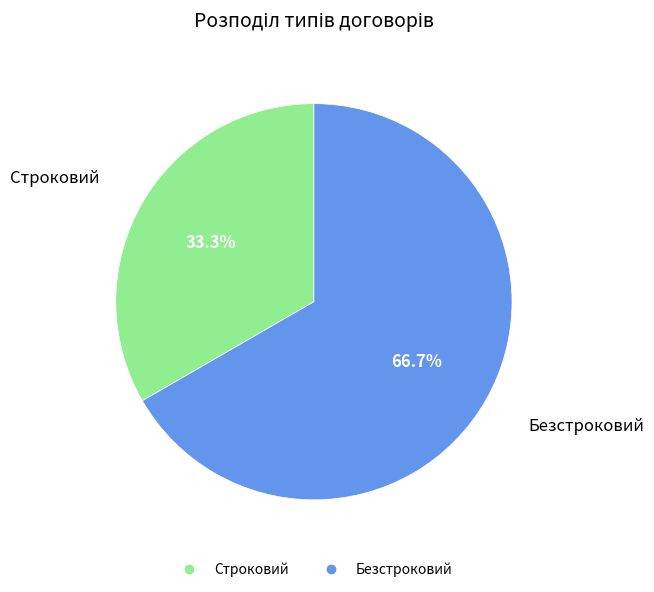

To the nearest percent, what is the difference between the Безстроковий and Строковий slice percentages?

33%